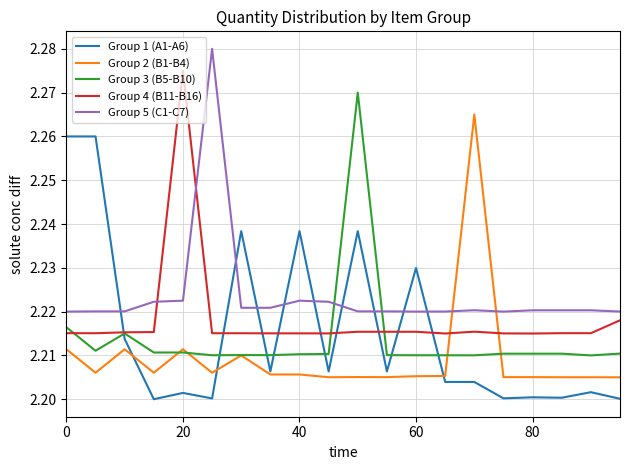

True or false: Group 3 (B5-B10) has more than 2 points higher than both neighbors.

True